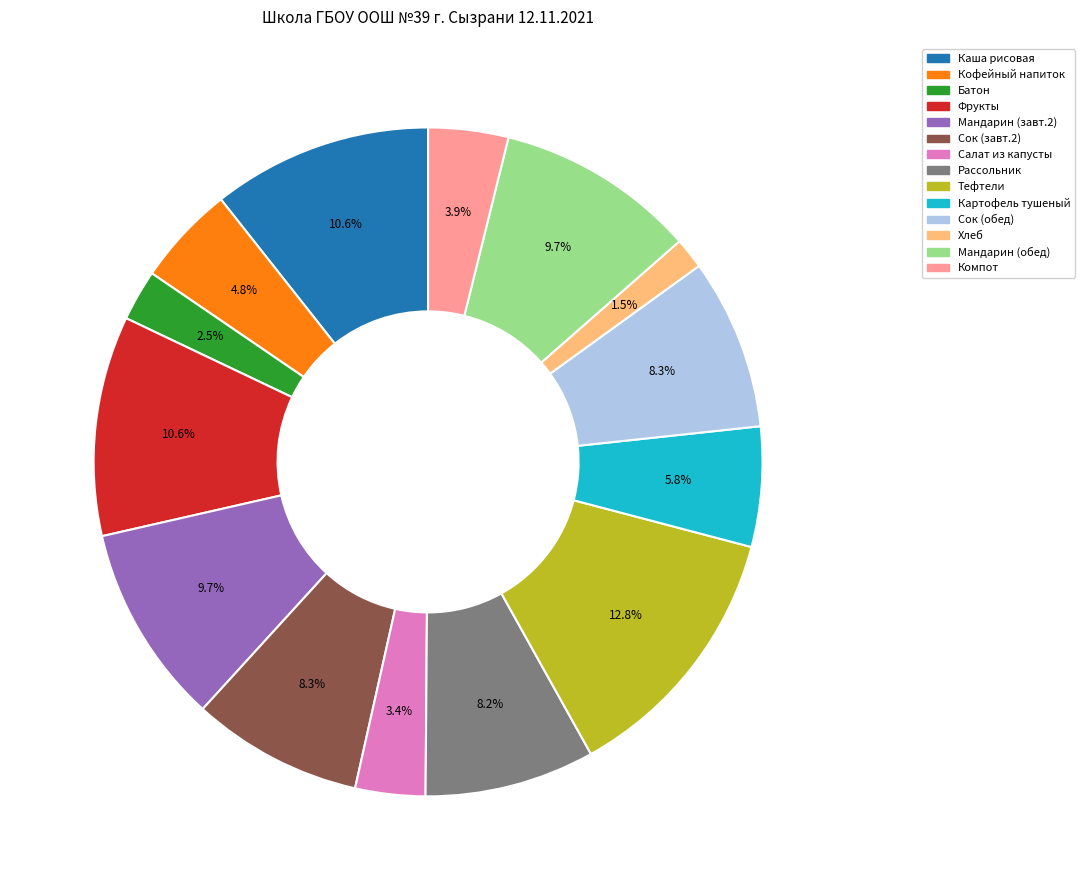

Is there any slice that represents more than half of the pie?

No